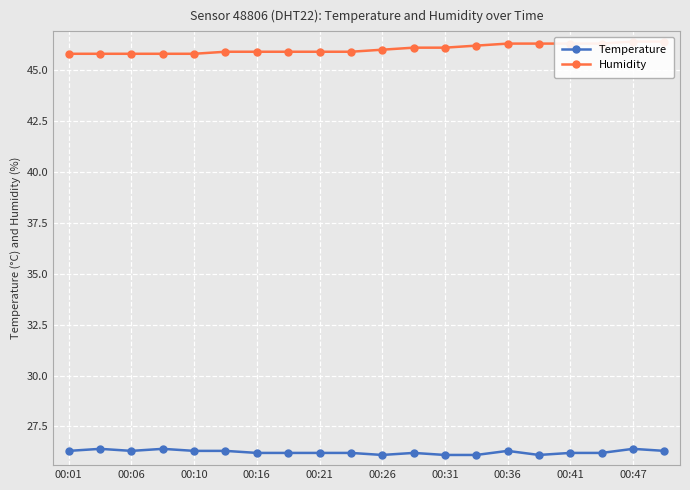

True or false: Humidity and Temperature cross at least once.

False